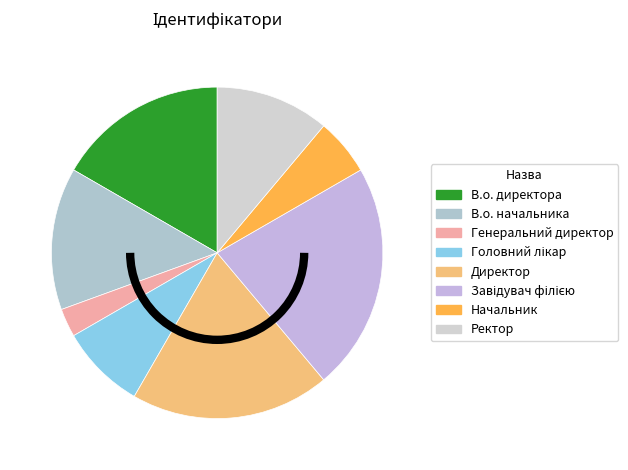

The Директор slice represents 19% of the pie. True or false?

True